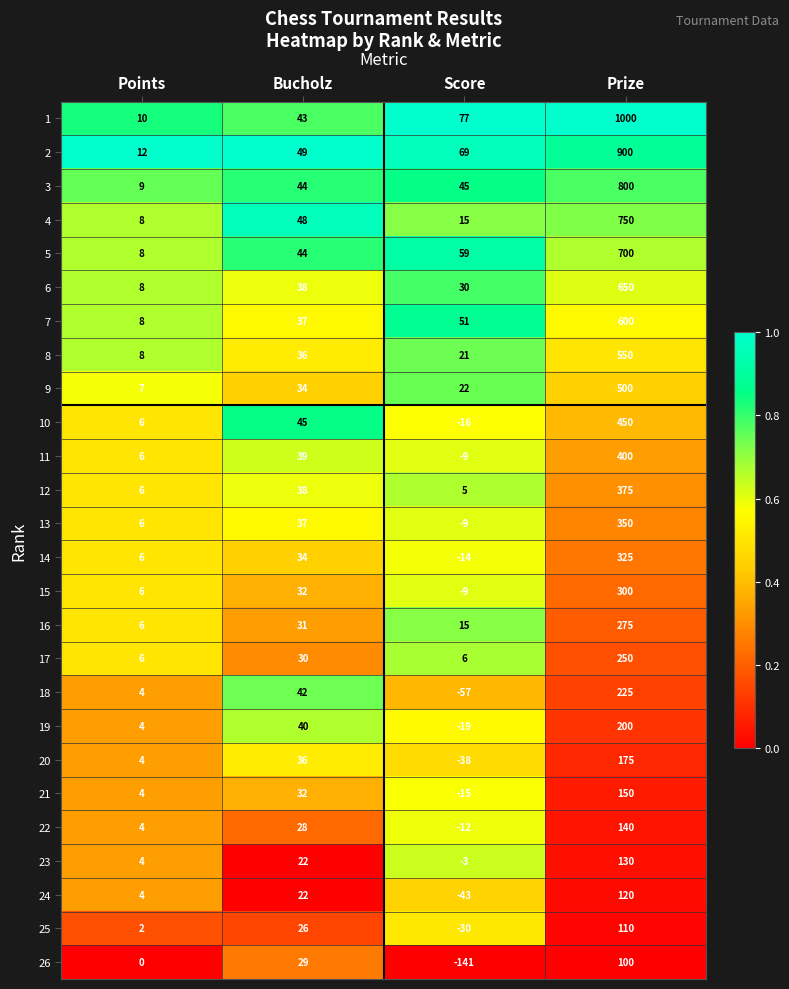

List the series in order of their peak value, highest first.

1, 2, 3, 4, 5, 6, 7, 8, 9, 10, 11, 12, 13, 14, 15, 16, 17, 18, 19, 20, 21, 22, 23, 24, 25, 26